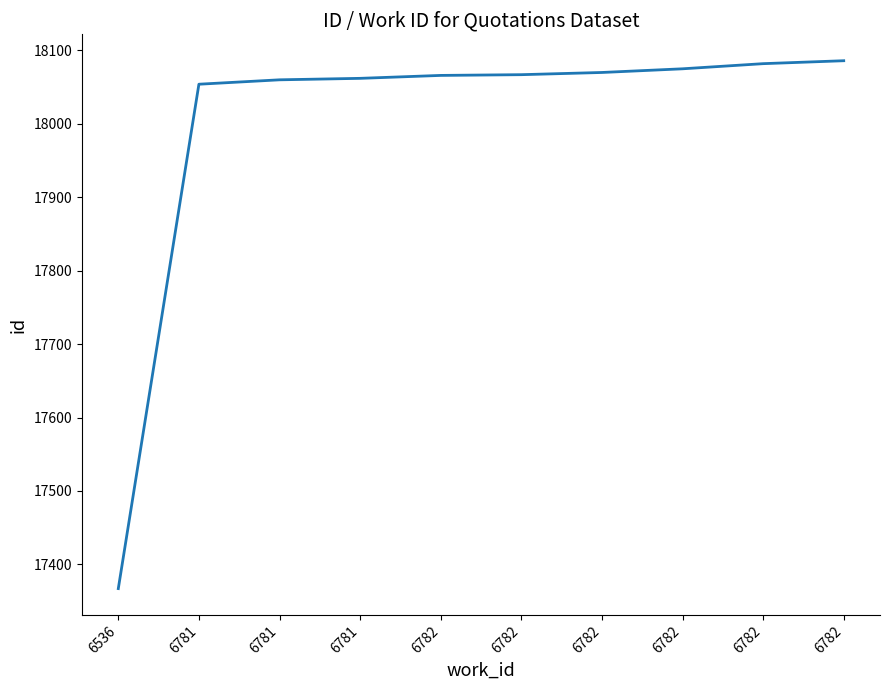

What is the sum of all values?

179989